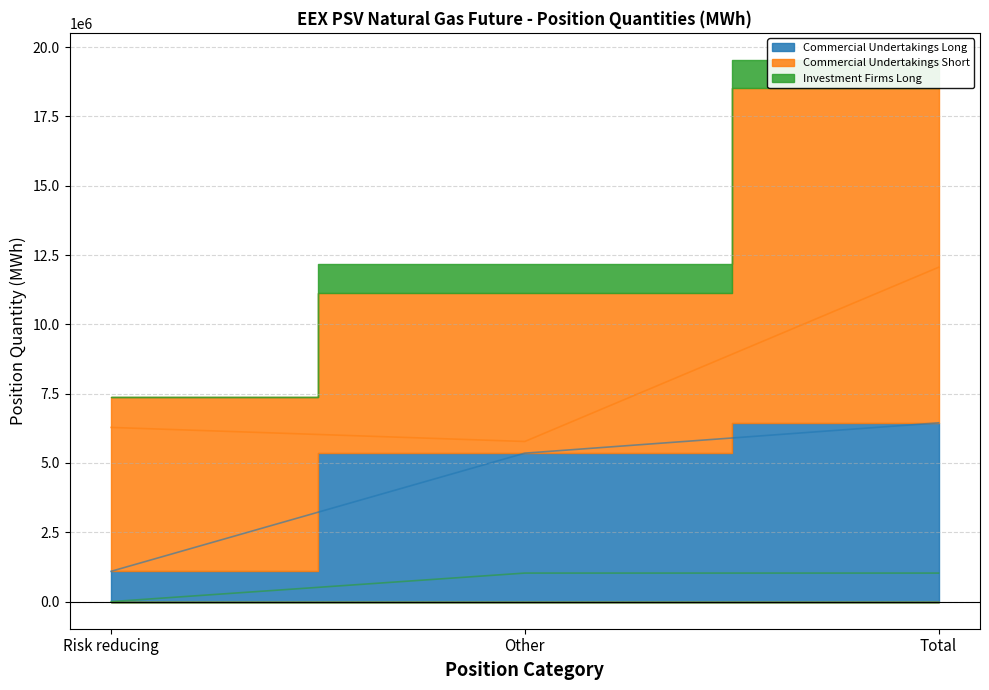

True or false: Commercial Undertakings Long has a value of 8453779 at Total.

False